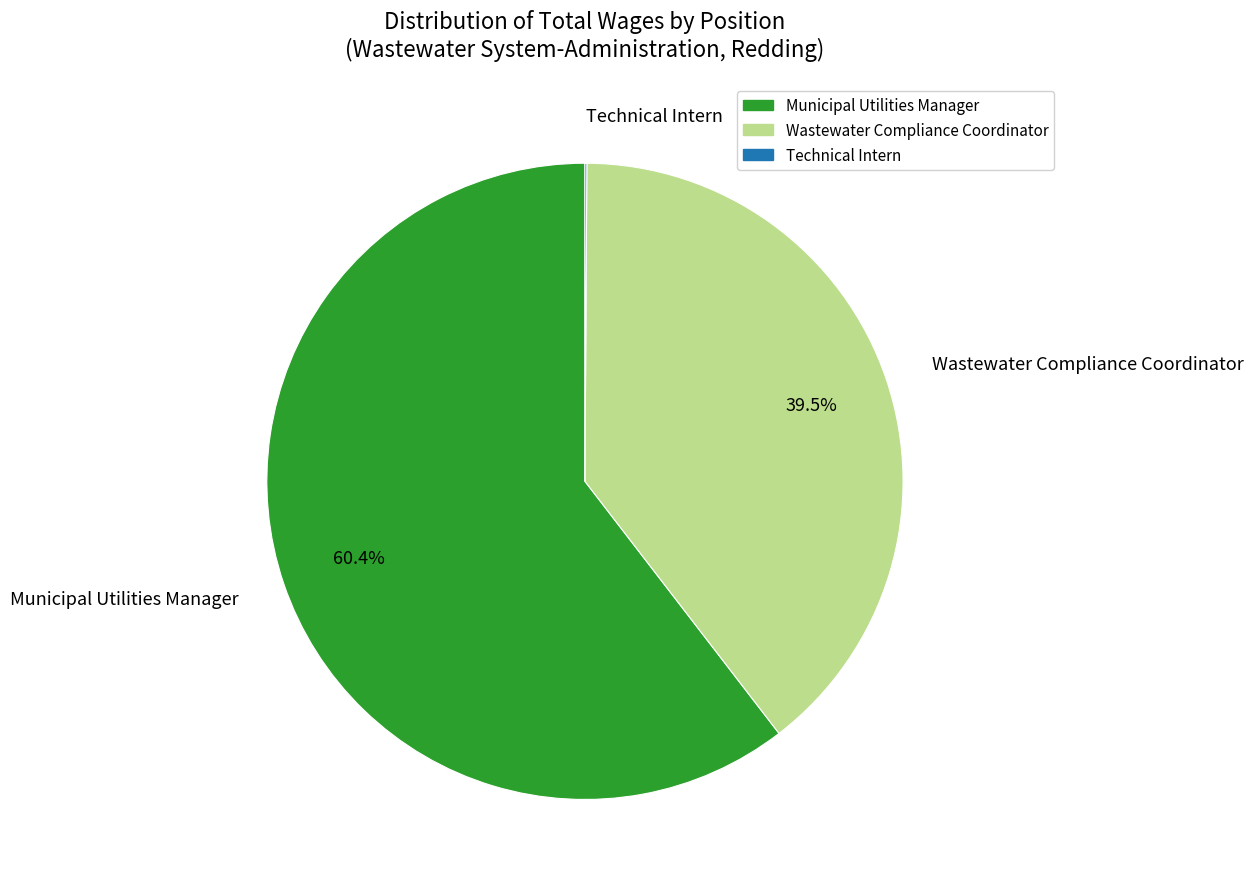

True or false: Municipal Utilities Manager accounts for 60% of the total.

True